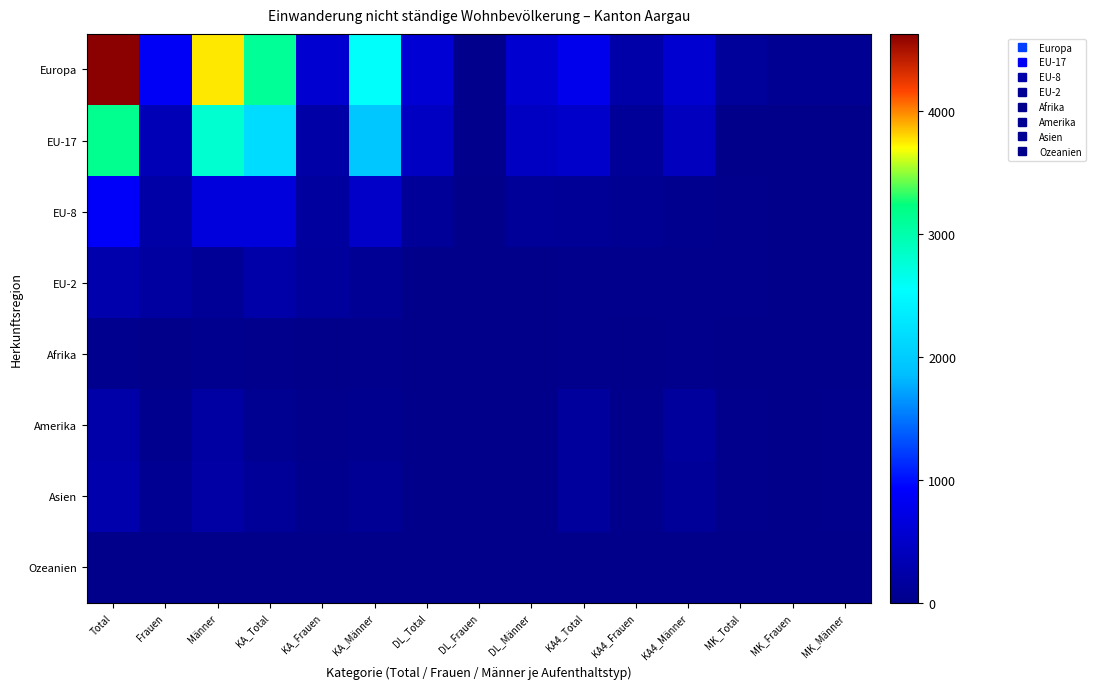

Which label corresponds to the smallest value in the chart?

MK_Total